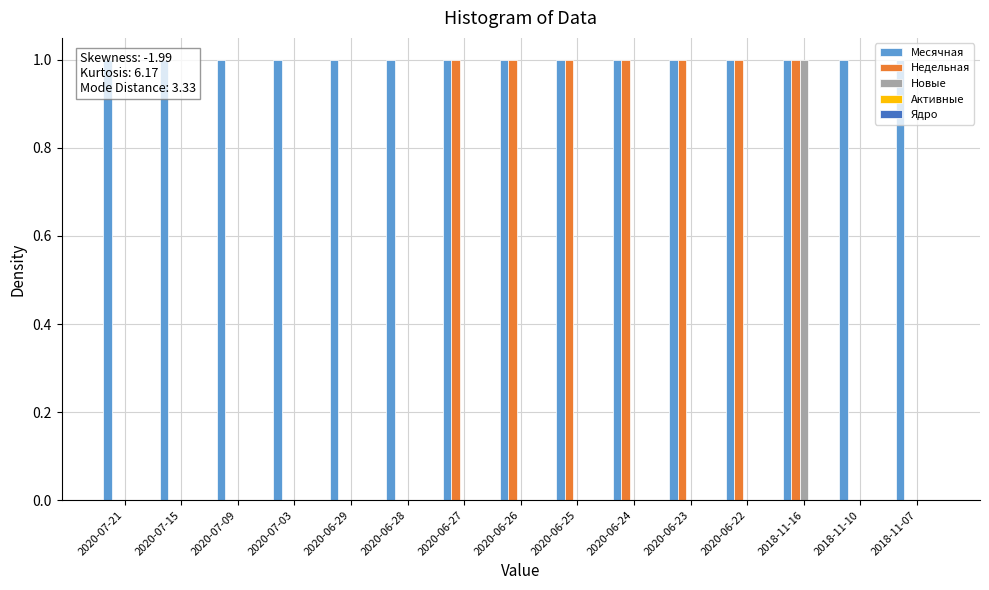

How many bars are there in each group?

5